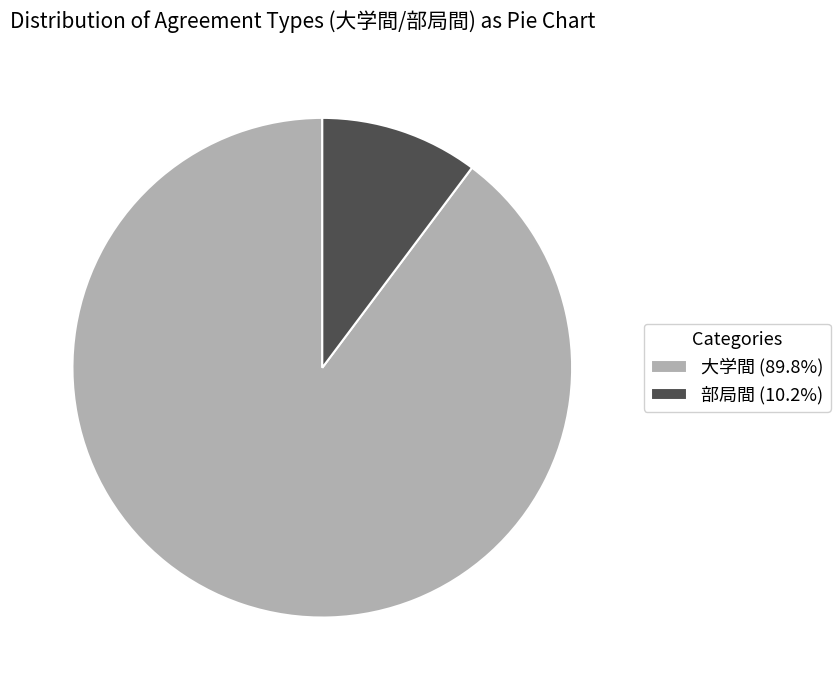

Is the sum of 大学間 (89.8%) and 部局間 (10.2%) greater than half?

Yes